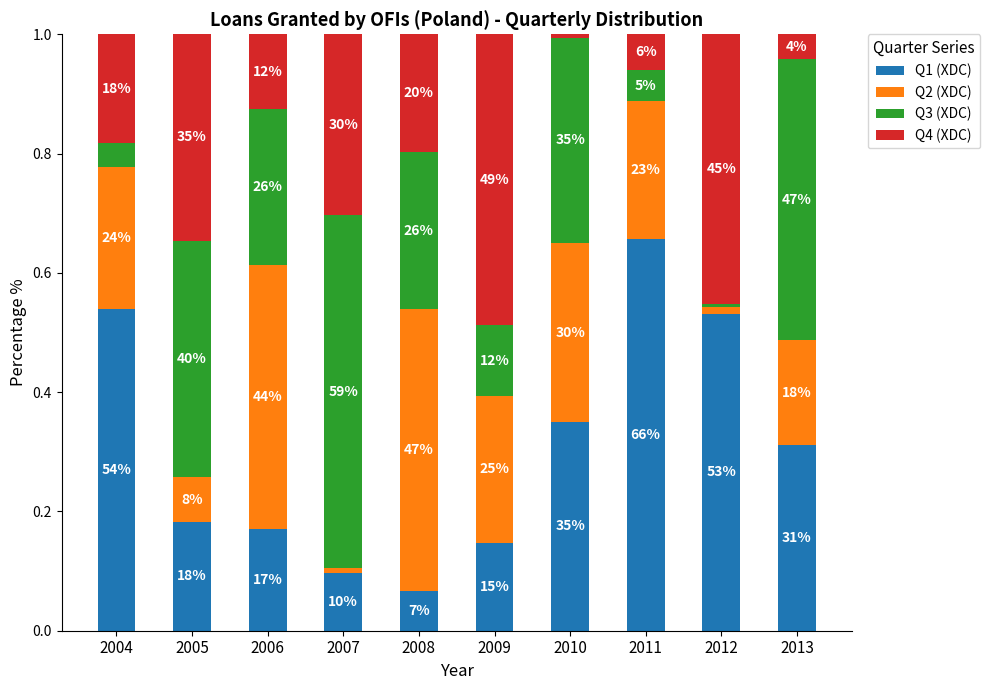

List the series in order of their peak value, lowest first.

Q2 (XDC), Q4 (XDC), Q3 (XDC), Q1 (XDC)